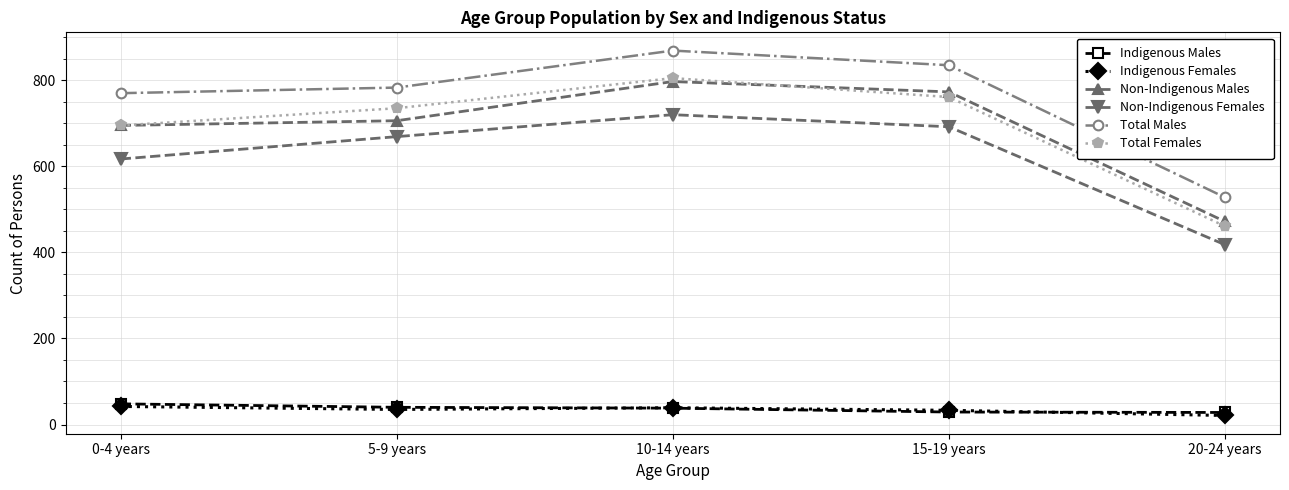

What are all the series names shown in the legend?

Indigenous Males, Indigenous Females, Non-Indigenous Males, Non-Indigenous Females, Total Males, Total Females